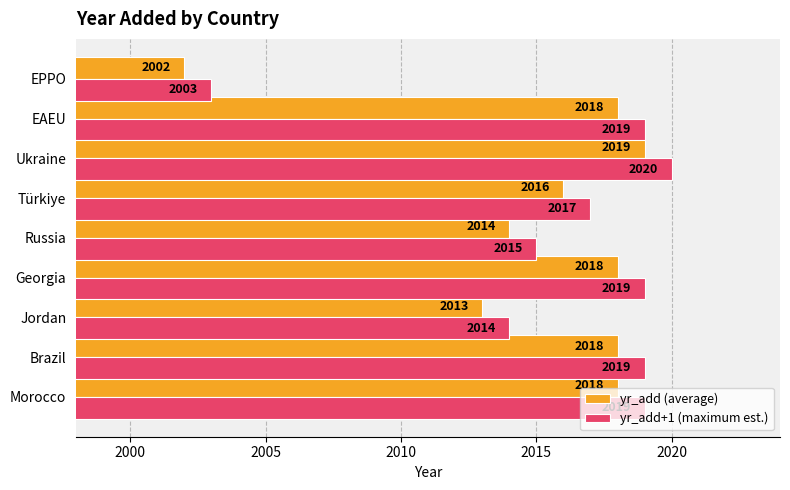

What is the maximum value shown in the chart?

2020